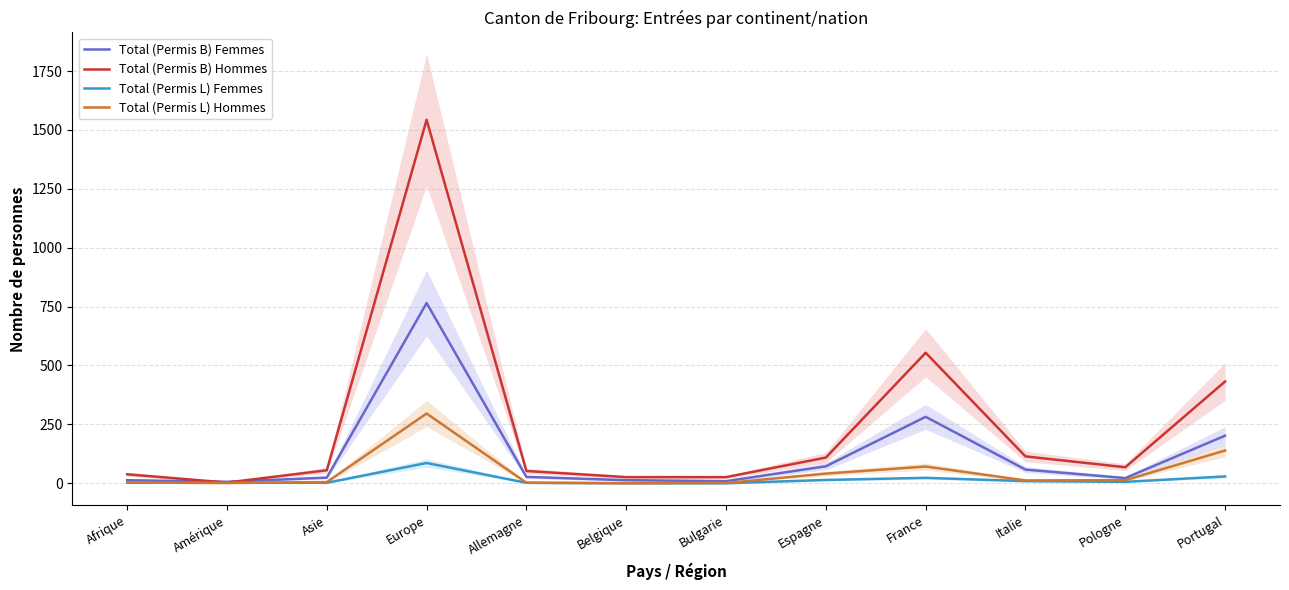

In Total (Permis L) Femmes, how many points are lower than both neighbors (excluding endpoints)?

1